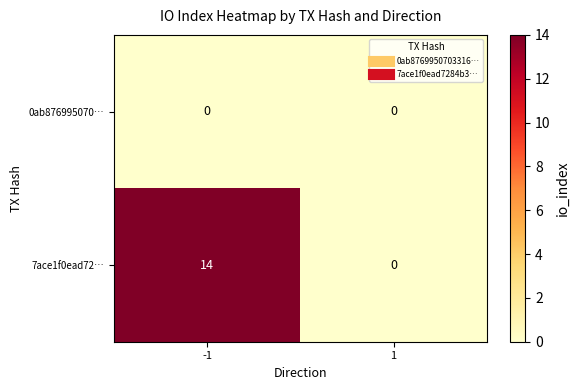

How many distinct data groups are displayed?

2